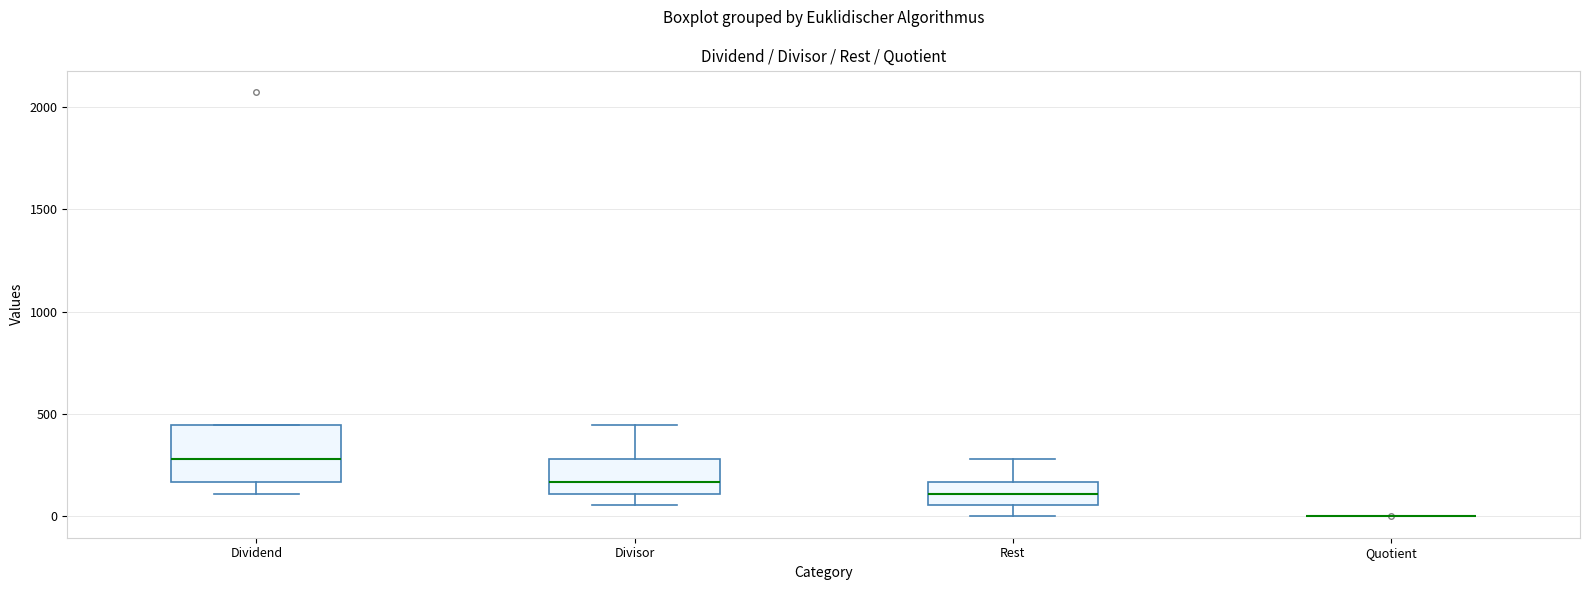

Reading left to right, read every box against the y-axis: the position of its median line, the range the box covers, and the ends of its whiskers. The values are not printed on the chart, so give them approximately, as read against the axis.

Dividend: median 300, box 150 to 450, whiskers 100 to 450
Divisor: median 150, box 100 to 300, whiskers 50 to 450
Rest: median 100, box 50 to 150, whiskers 0 to 300
Quotient: box collapsed to a line at 0, whiskers 0 to 0